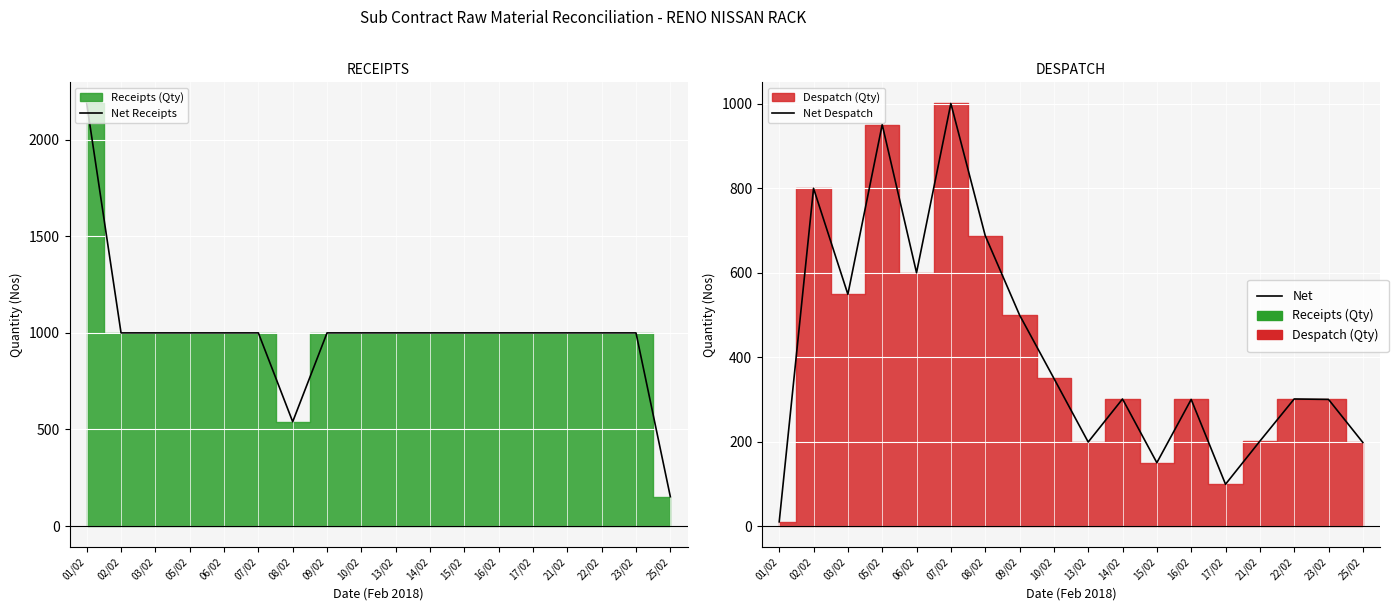

Between 15/02 and 25/02, which series saw the biggest shift?

Net Receipts